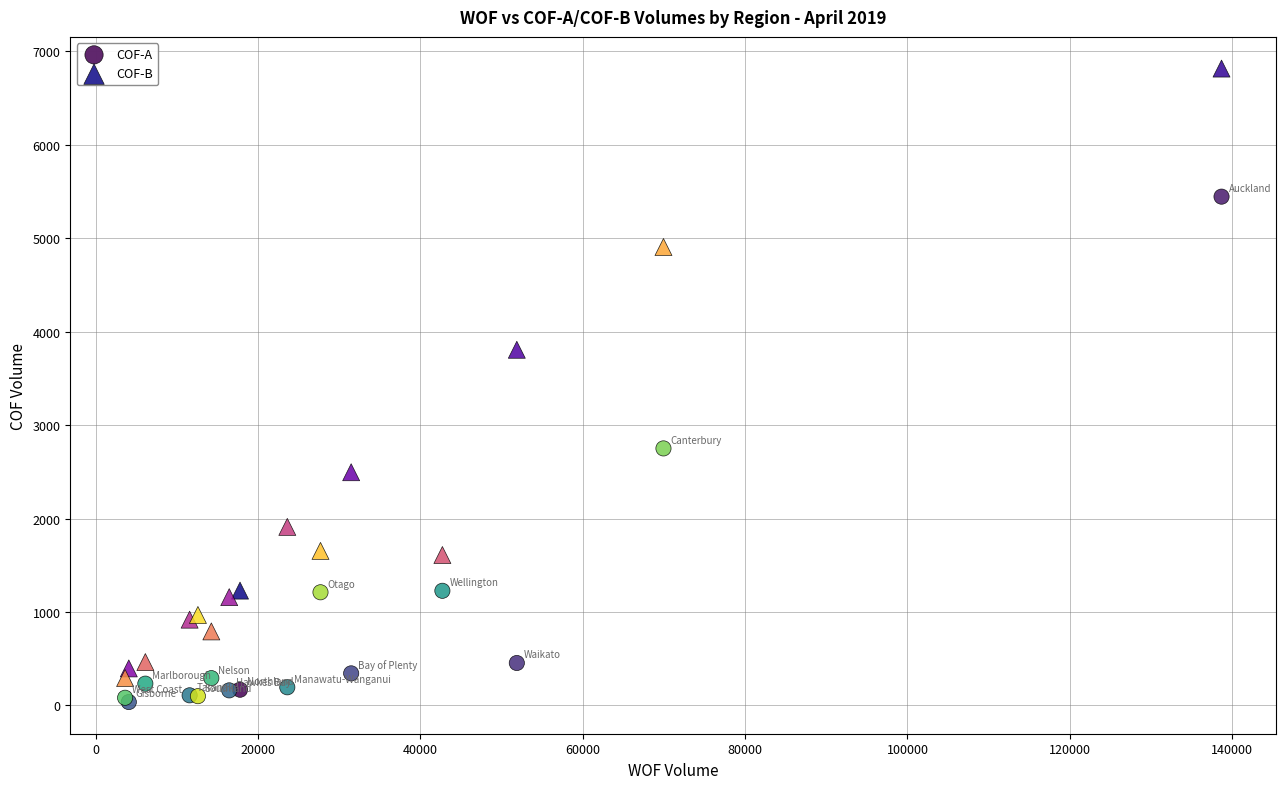

What are all the series names shown in the legend?

COF-A, COF-B